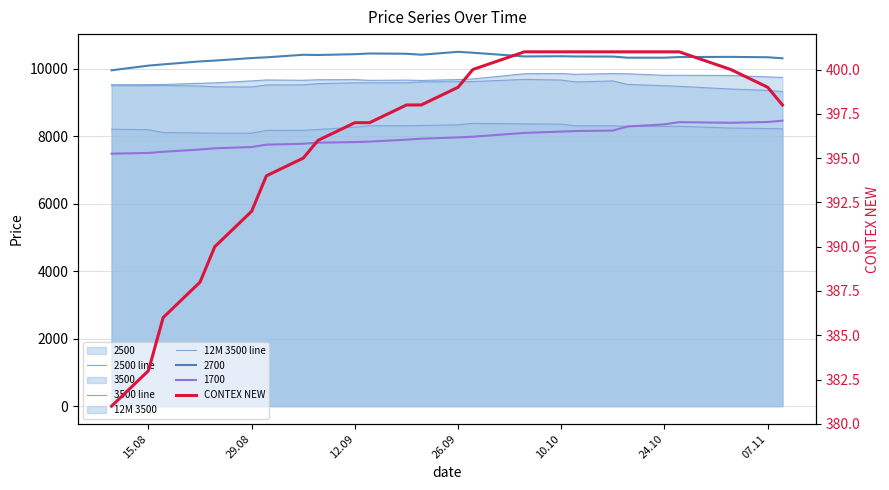

What is the highest value of the CONTEX NEW series?

401